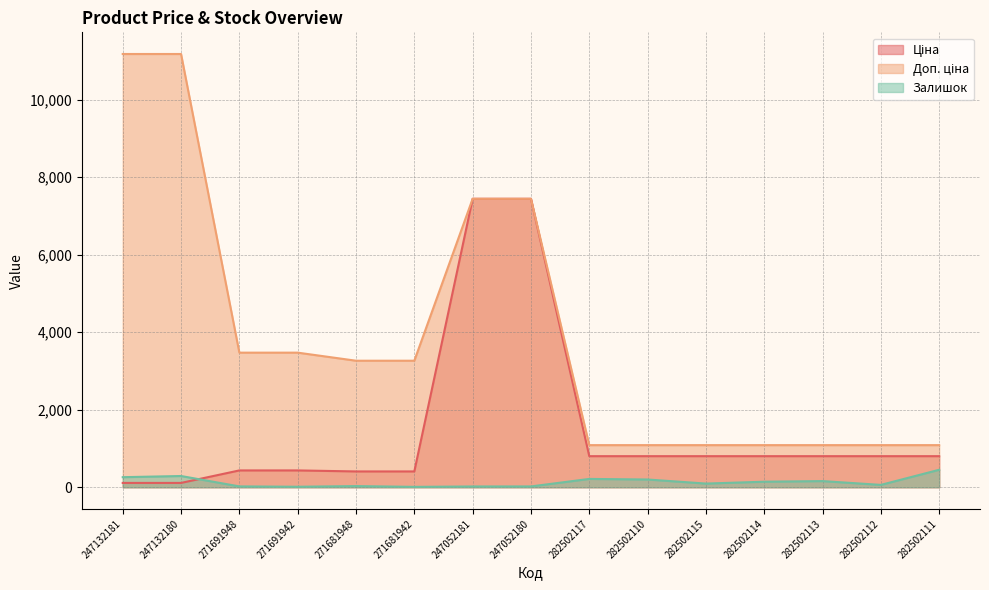

How many lines are shown in the chart?

3